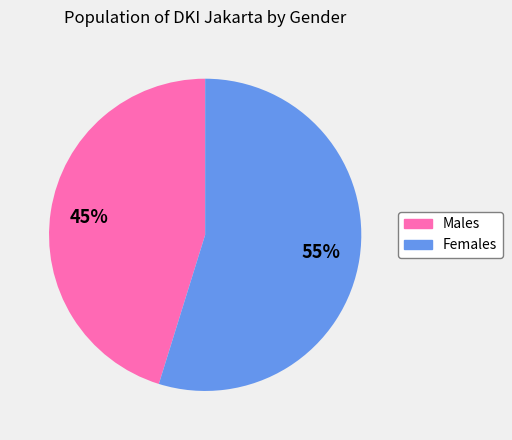

Does any single category account for the majority?

Yes